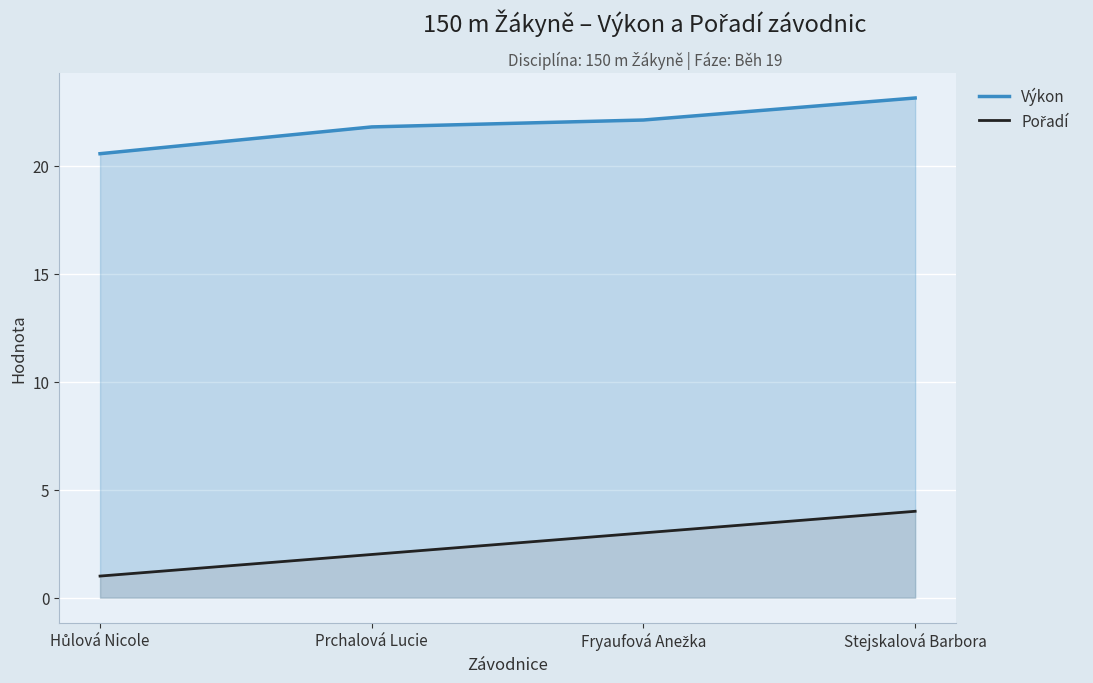

What is the label of the 2nd point from the right?

Fryaufová Anežka